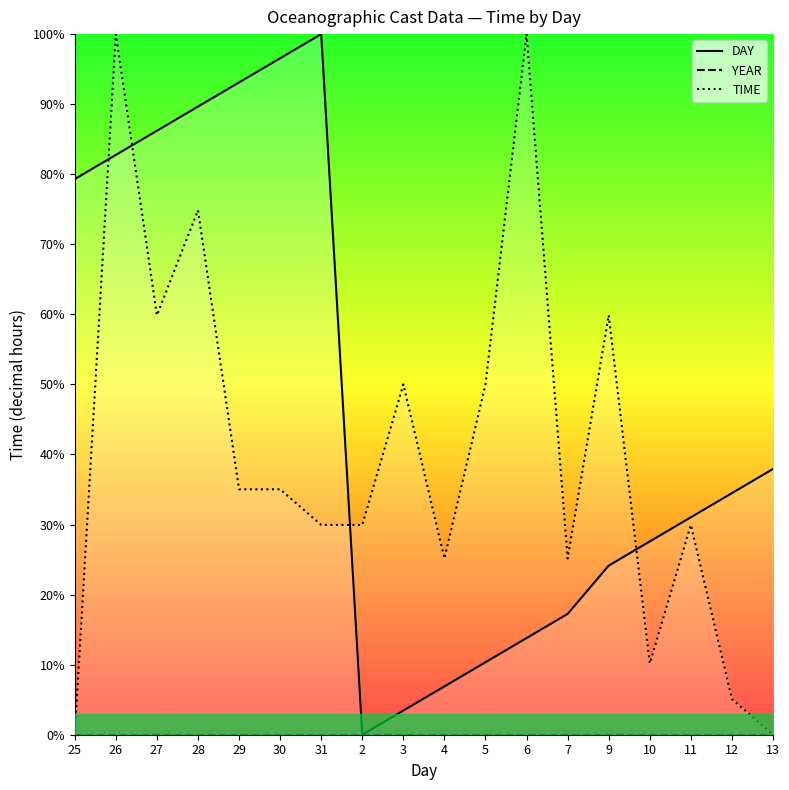

Rank the series at 11 from highest to lowest value.

DAY (line), TIME (line), YEAR (line)